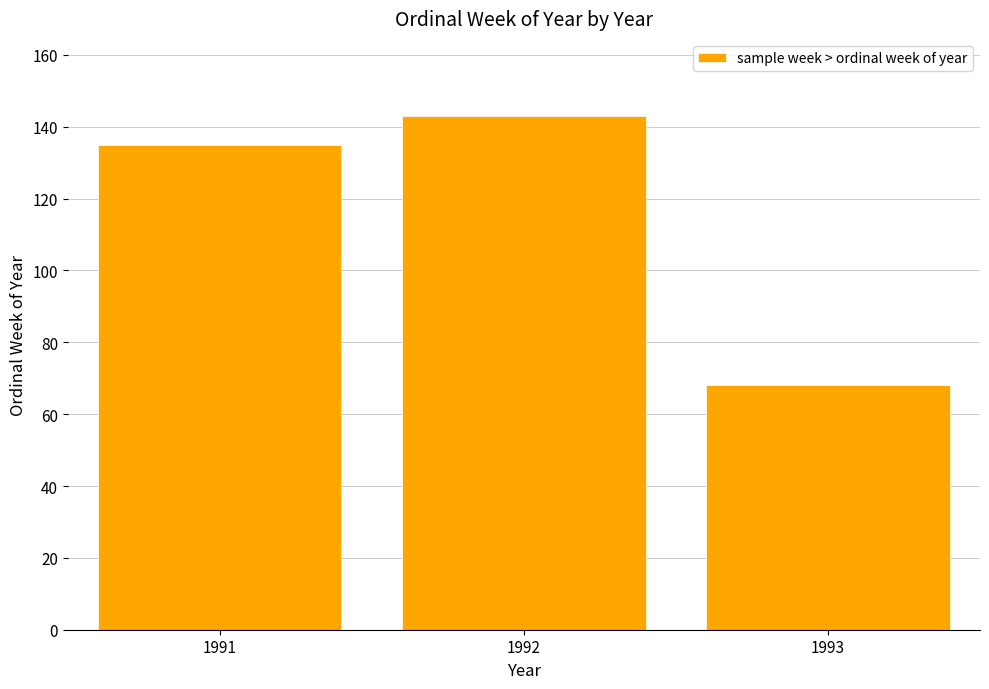

Reading left to right, list all the values displayed in this chart.

1991=135	1992=143	1993=68